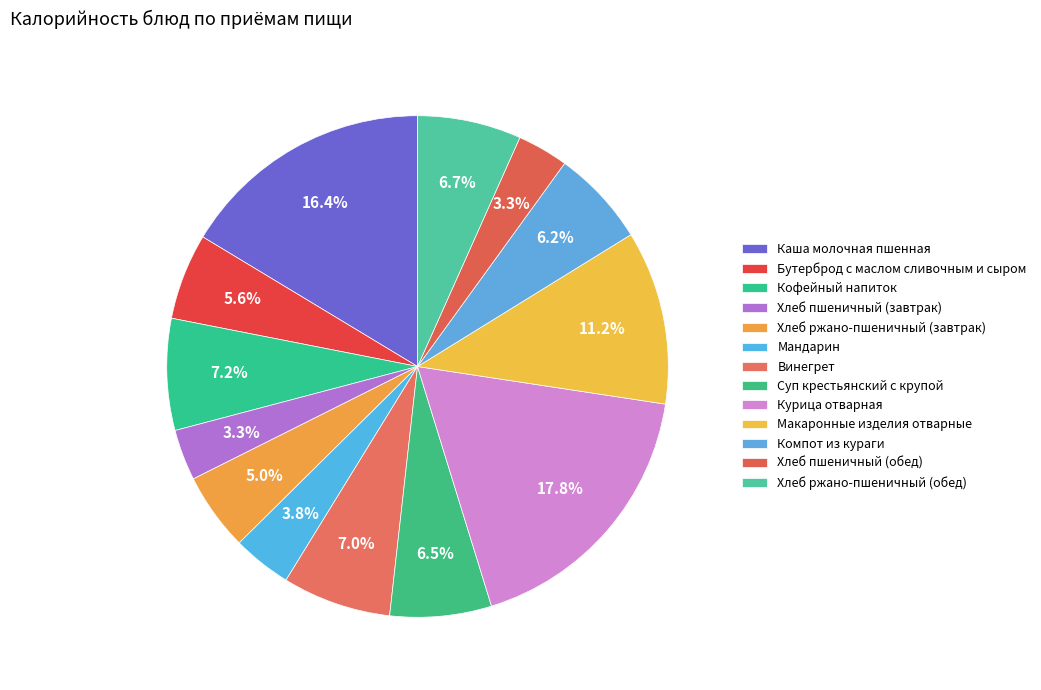

Rank the categories by value from lowest to highest.

Хлеб пшеничный (завтрак), Хлеб пшеничный (обед), Мандарин, Хлеб ржано-пшеничный (завтрак), Бутерброд с маслом сливочным и сыром, Компот из кураги, Суп крестьянский с крупой, Хлеб ржано-пшеничный (обед), Винегрет, Кофейный напиток, Макаронные изделия отварные, Каша молочная пшенная, Курица отварная